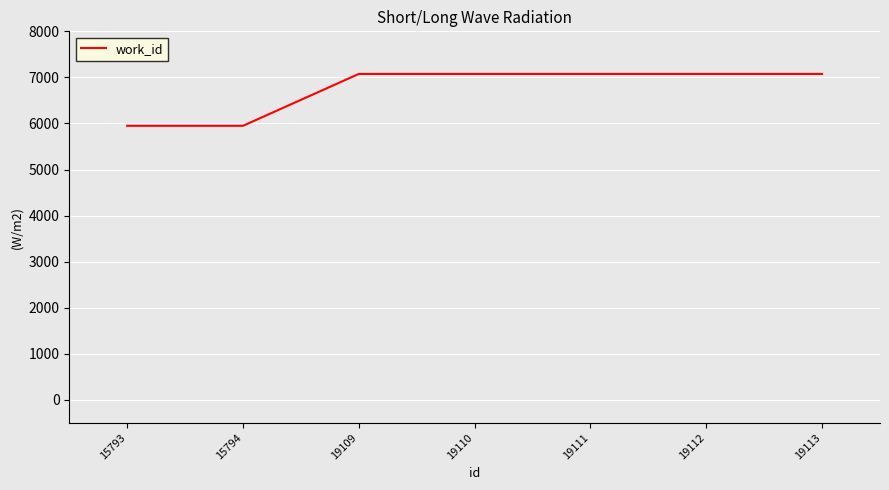

What is the smallest value displayed?

5949